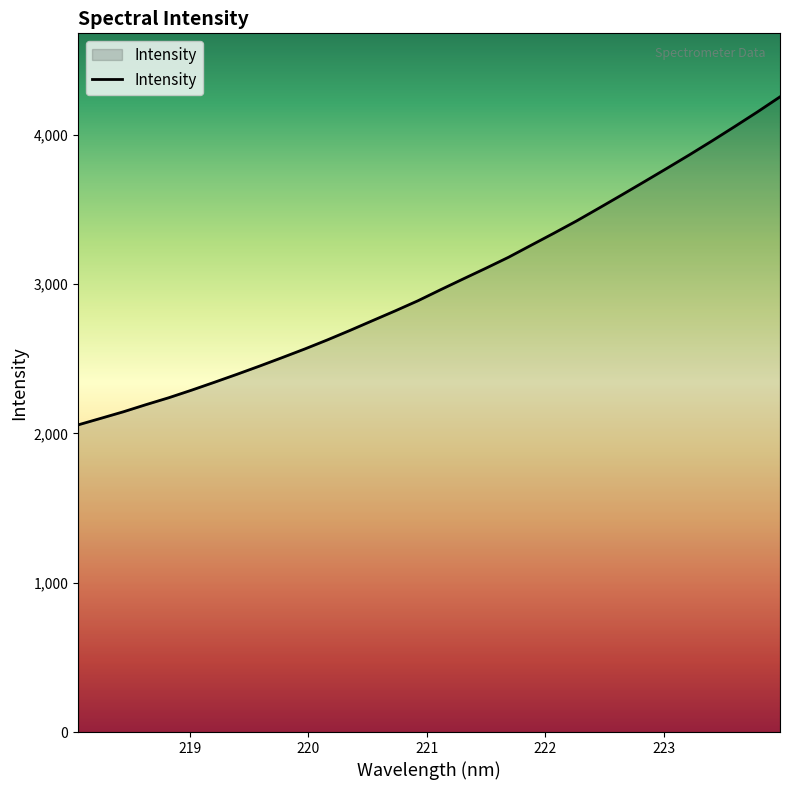

What is the difference between the maximum and minimum values?

2197.0